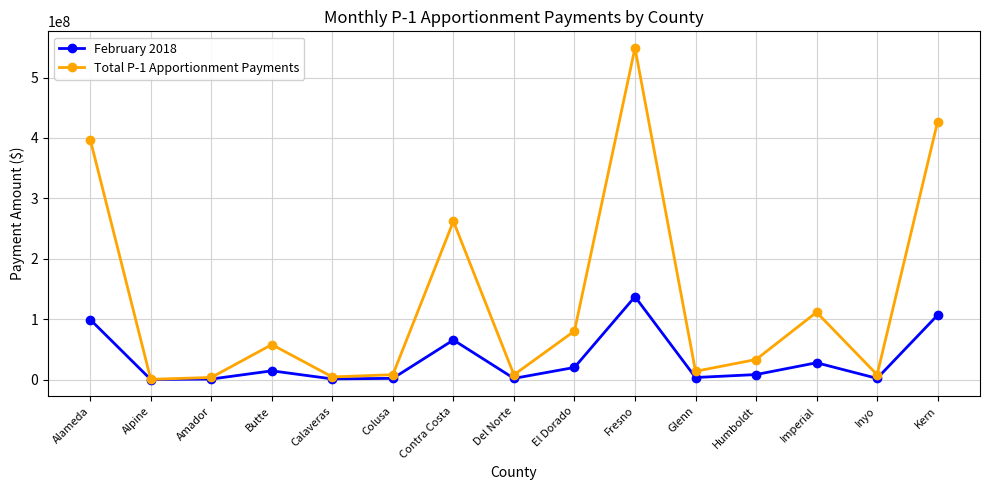

True or false: Total P-1 Apportionment Payments has a value of 8107280 at Colusa.

True